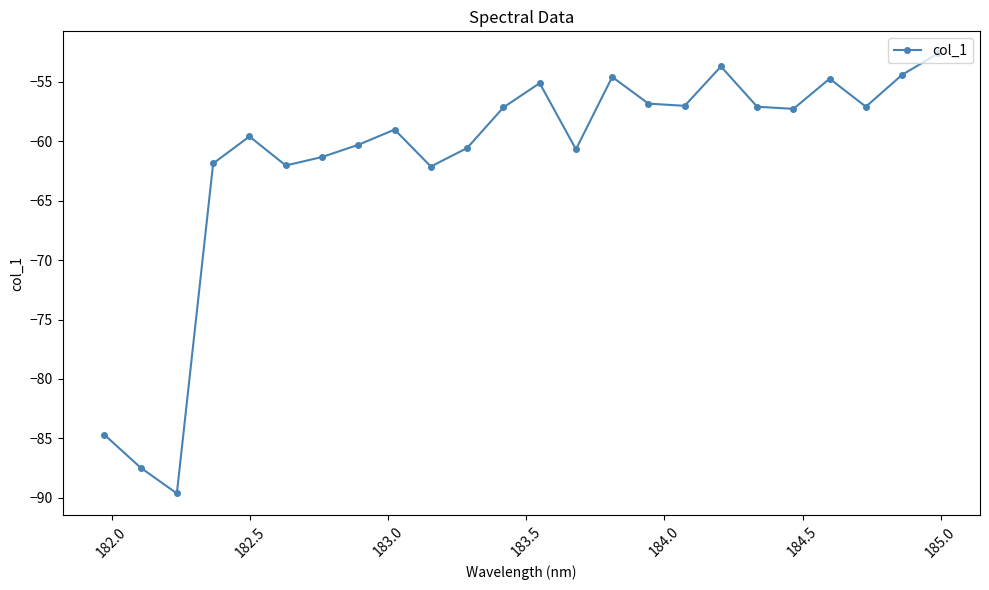

What is the maximum value shown in the chart?

-52.6